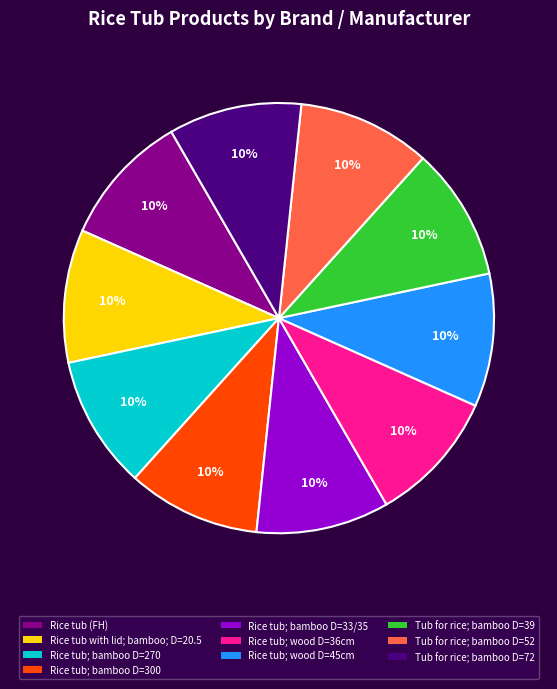

Count the number of slices in the pie.

10